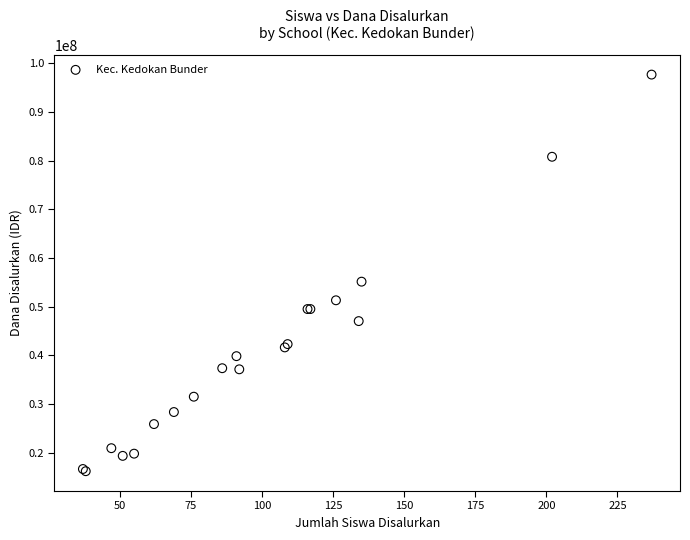

What Y value in the scatter plot is closest to 56925000?

55125000